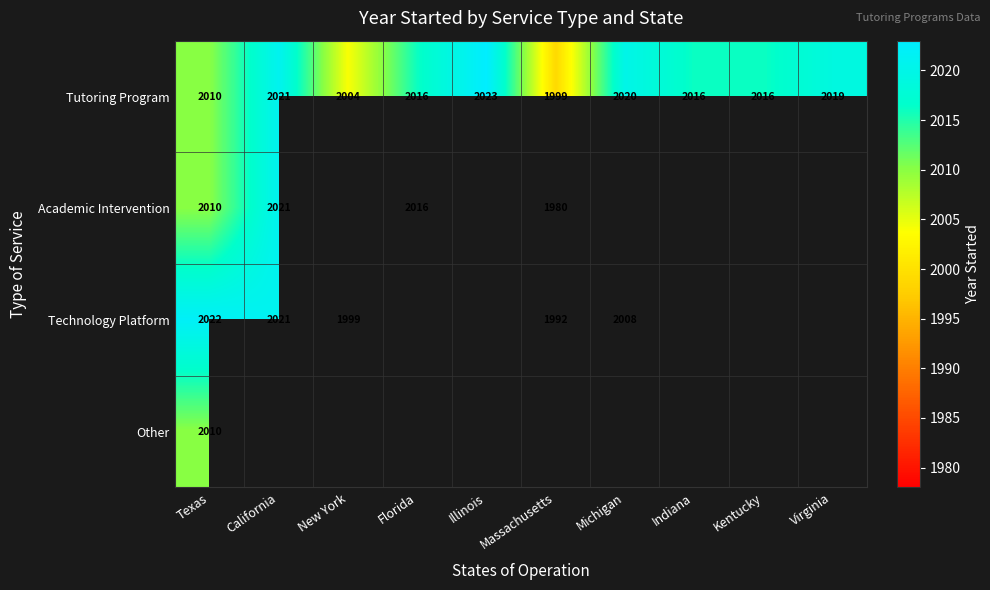

The Tutoring Program series shows 2016 at Kentucky. True or false?

True